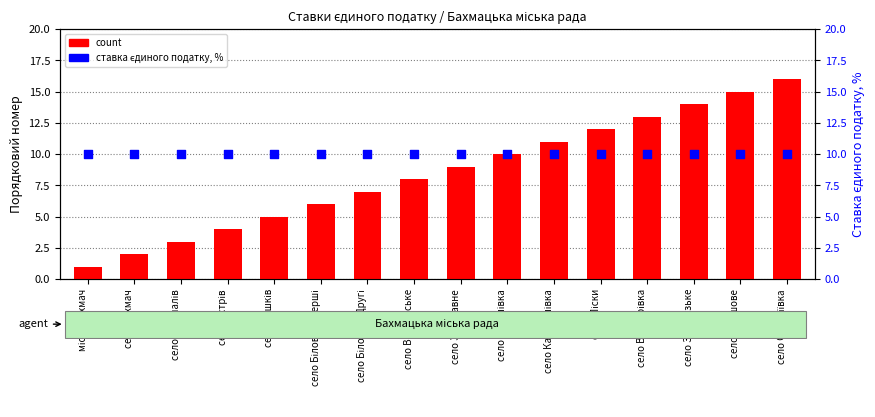

At how many categories does at least one series exceed 7?

16